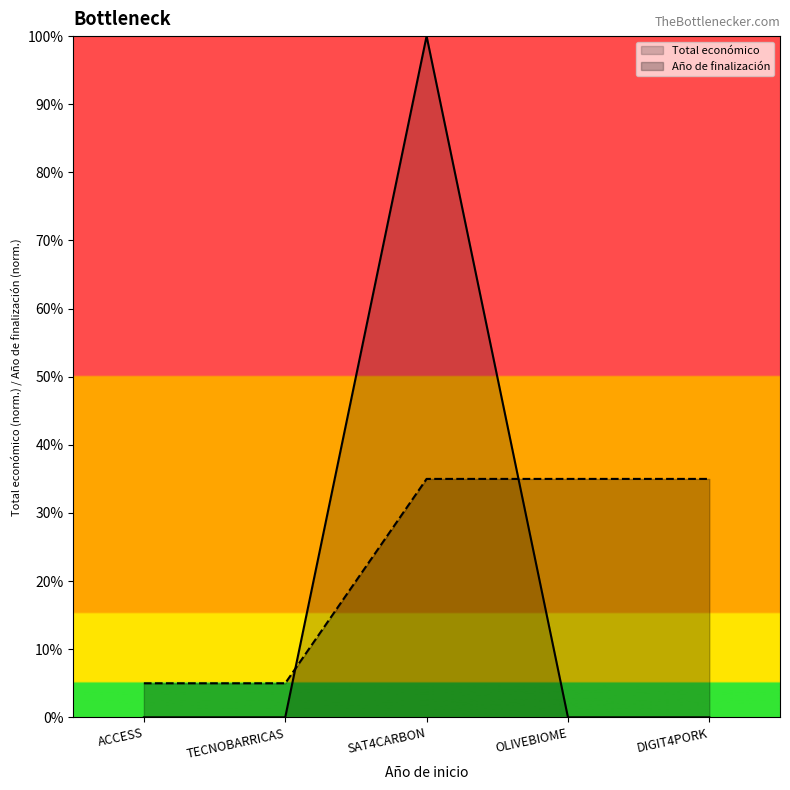

Count the number of categories in the chart.

5